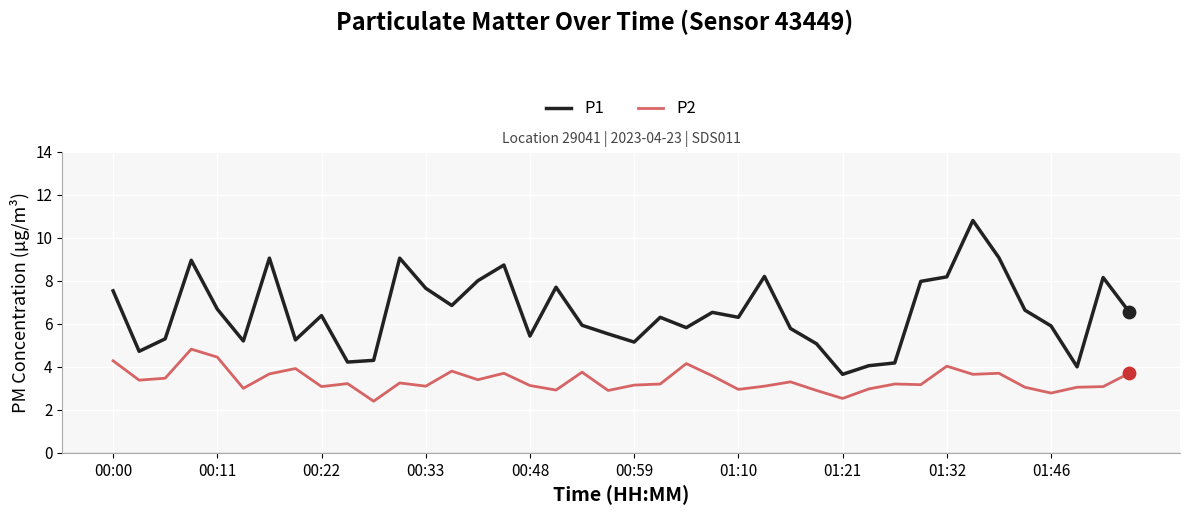

Which series has the largest total across all categories?

P1